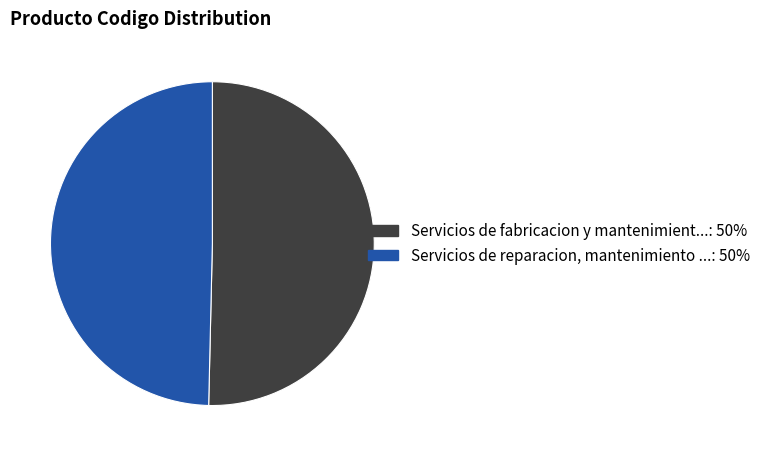

Count the number of slices in the pie.

2